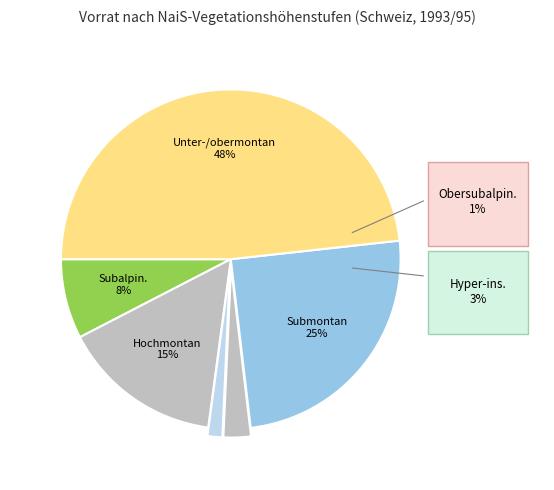

How many segments does this pie chart have?

6